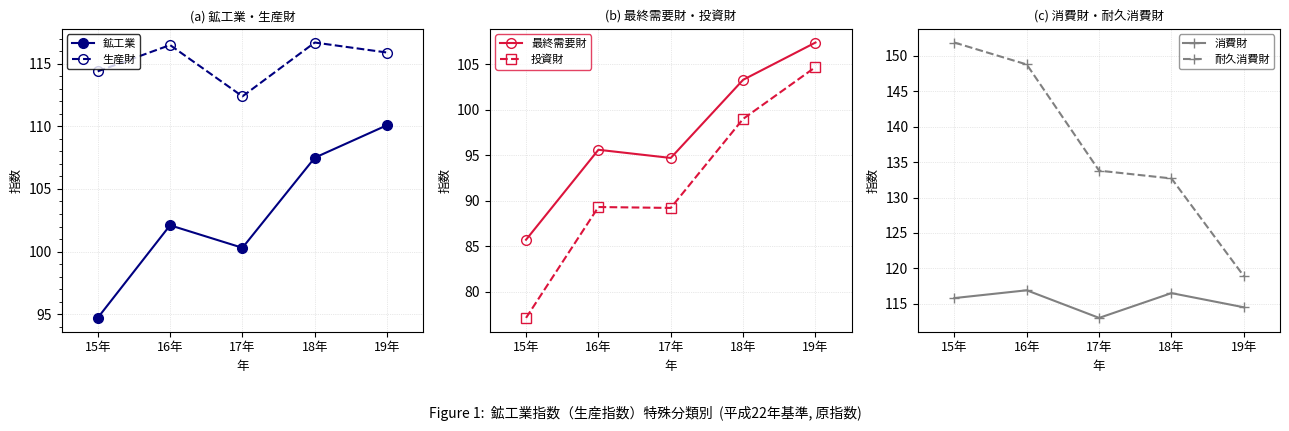

Between 15年 and 19年, which series saw the biggest shift?

耐久消費財